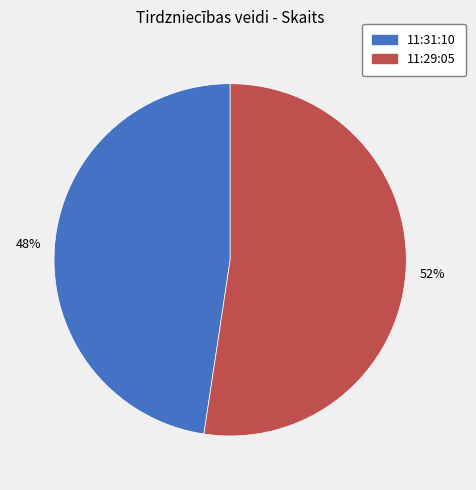

Which has a higher value, 11:29:05 or 11:31:10?

11:29:05